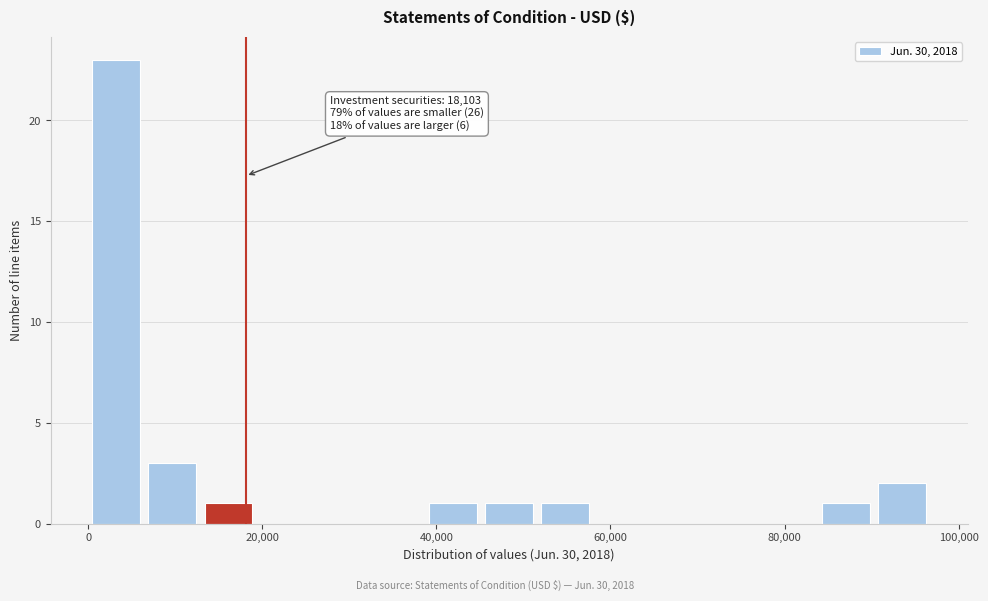

Read against the x-axis, roughly where is the centre of the tallest bar?

4000